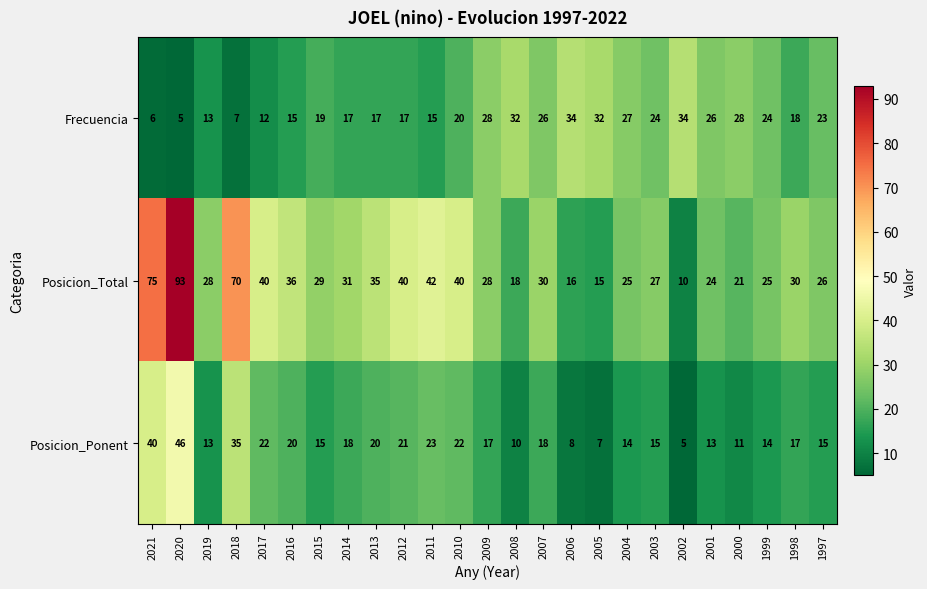

At which label does Posicion_Total first exceed 29?

2021